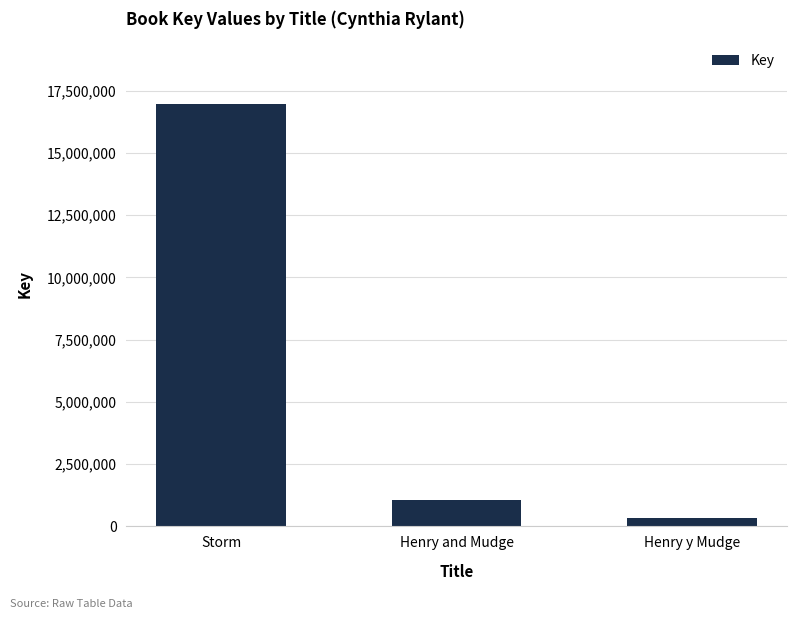

What is the label of the 2nd bar from the right?

Henry and Mudge